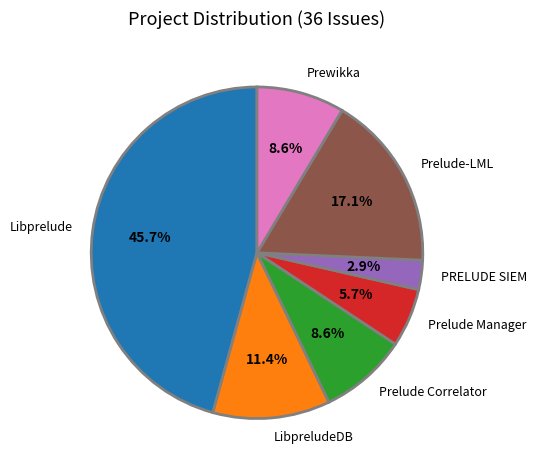

Count the number of slices in the pie.

7